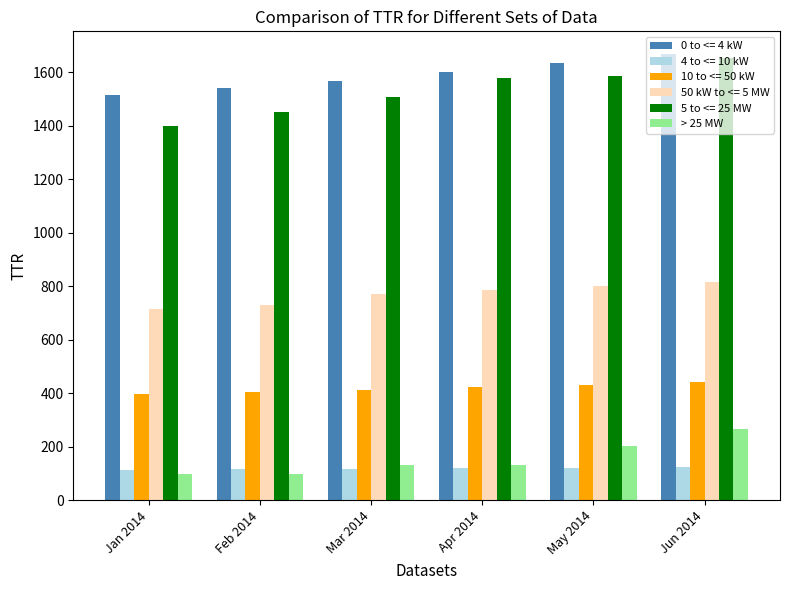

Which series has the largest range (max minus min)?

5 to <= 25 MW